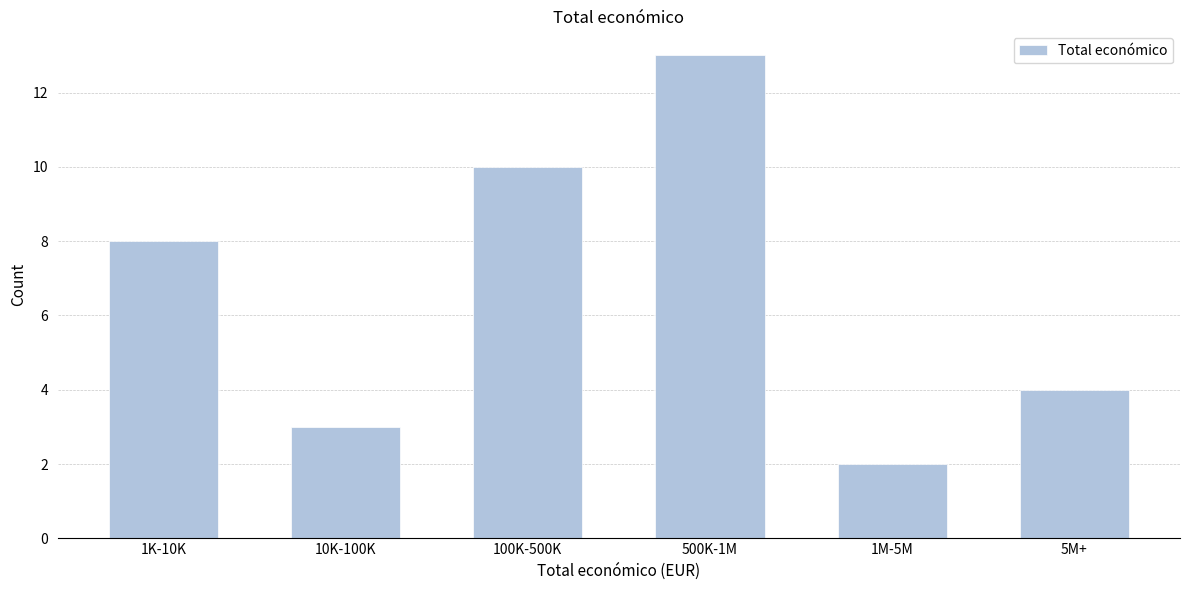

Reading left to right, what are all the values shown in this chart?

8	3	10	13	2	4